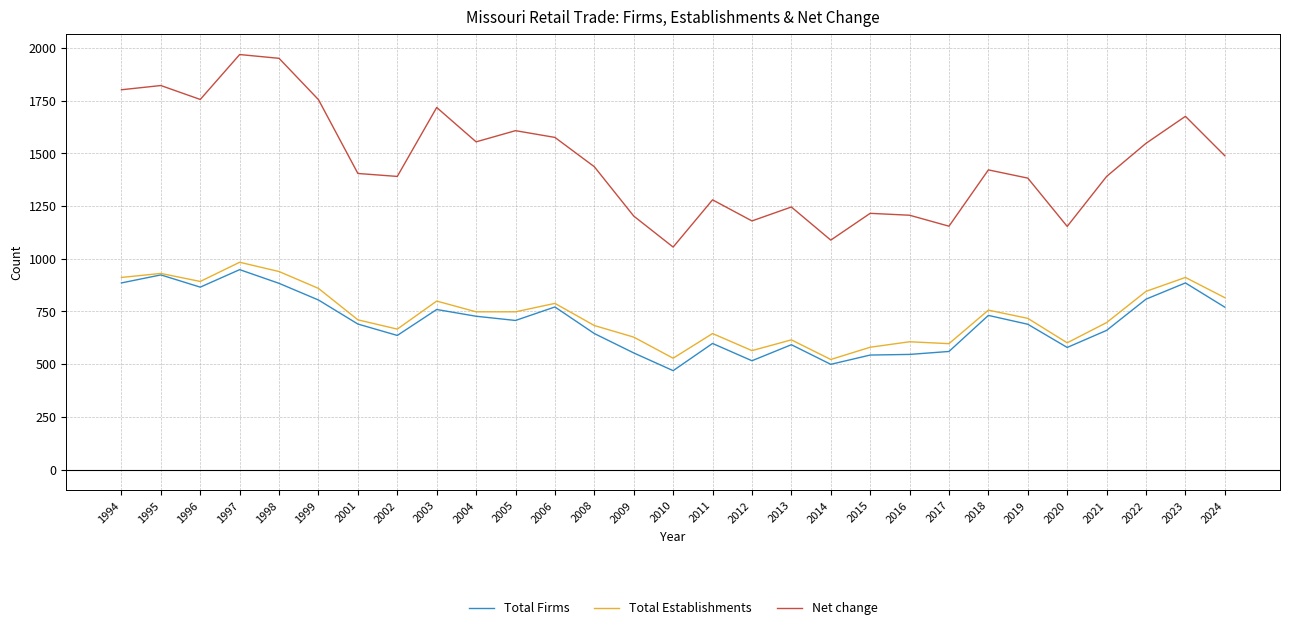

True or false: Total Firms and Net change intersect in this chart.

False